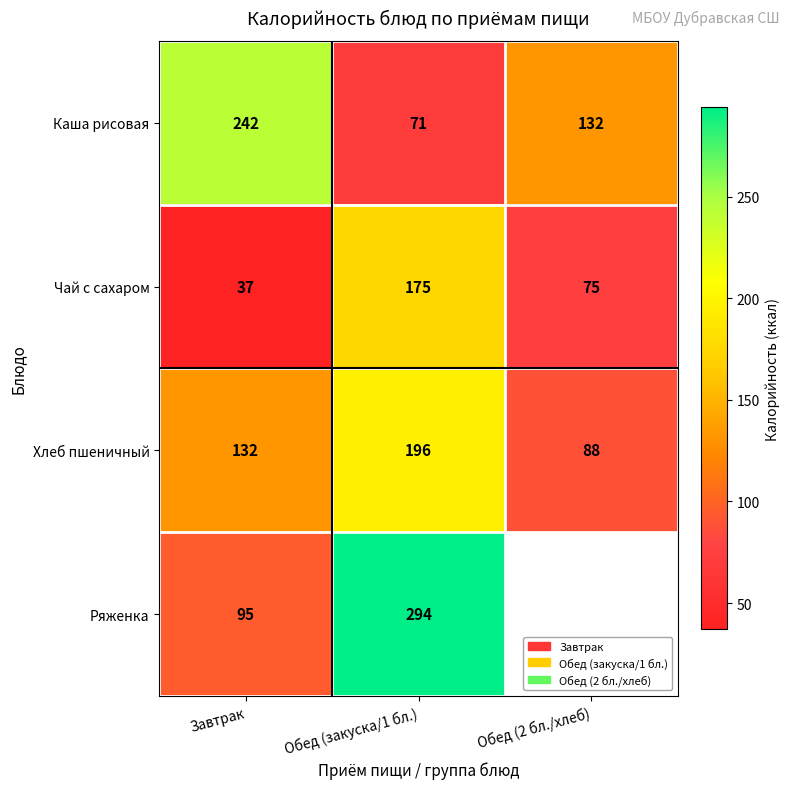

What value does the Каша рисовая series have at Обед (2 бл./хлеб), to the nearest 5?

130